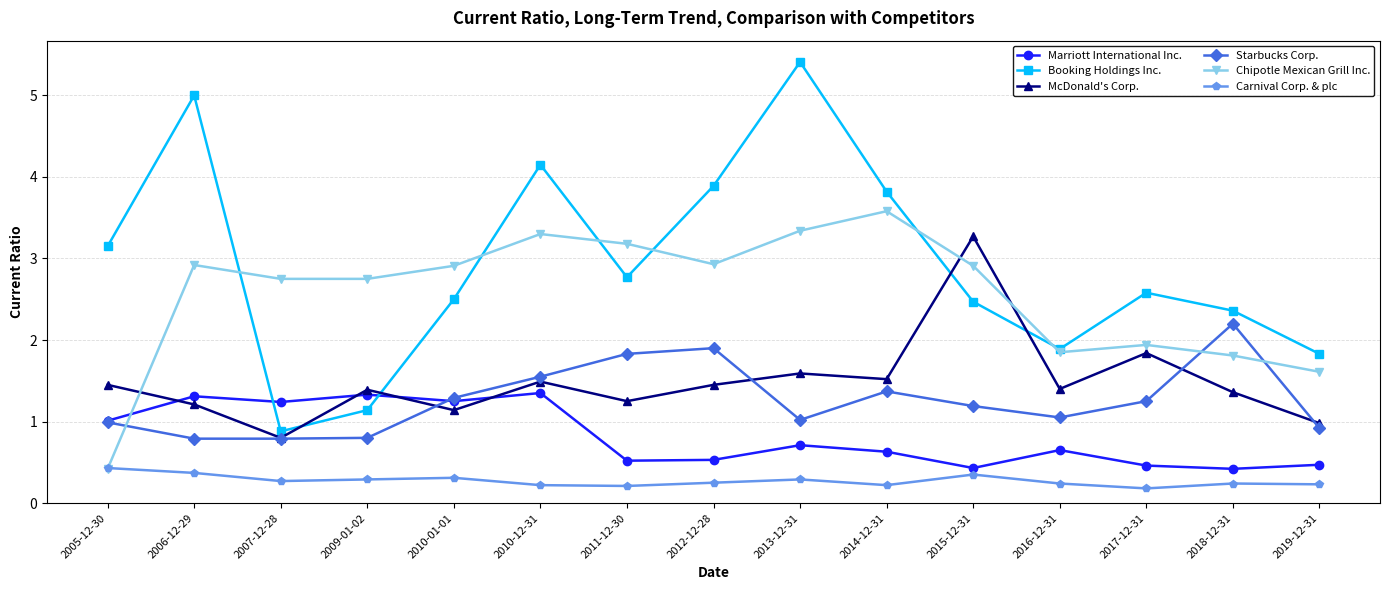

At which category does McDonald's Corp. reach its first local peak?

2009-01-02